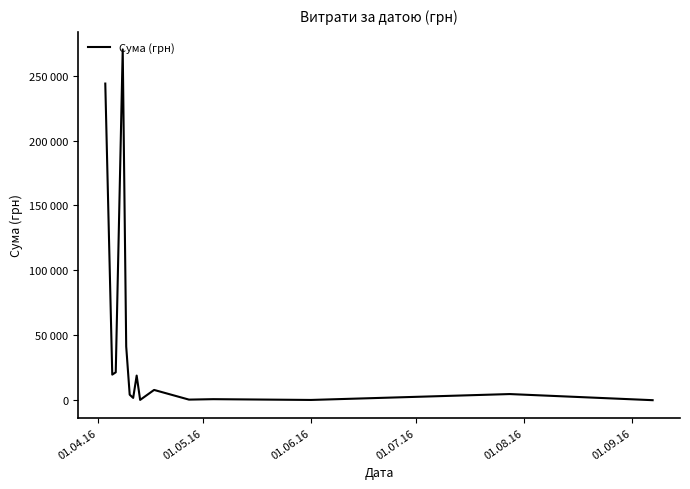

At which label is the value closest to 135115?

01.08.16